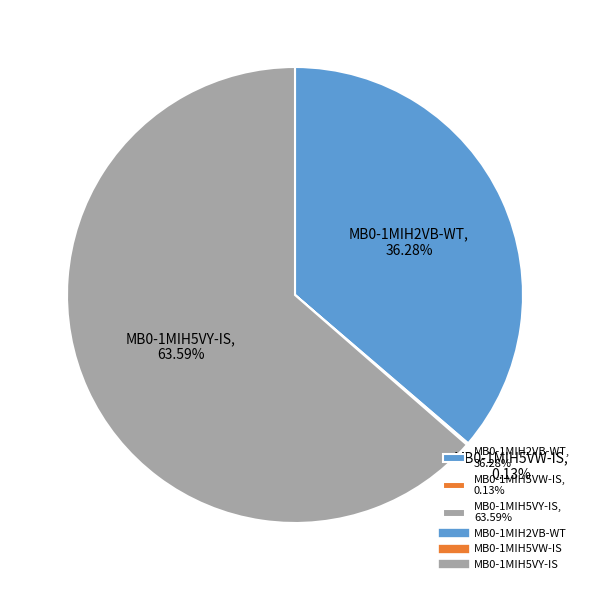

To the nearest percent, what is the combined percentage of MB0-1MIH5VY-IS and MB0-1MIH2VB-WT?

100%